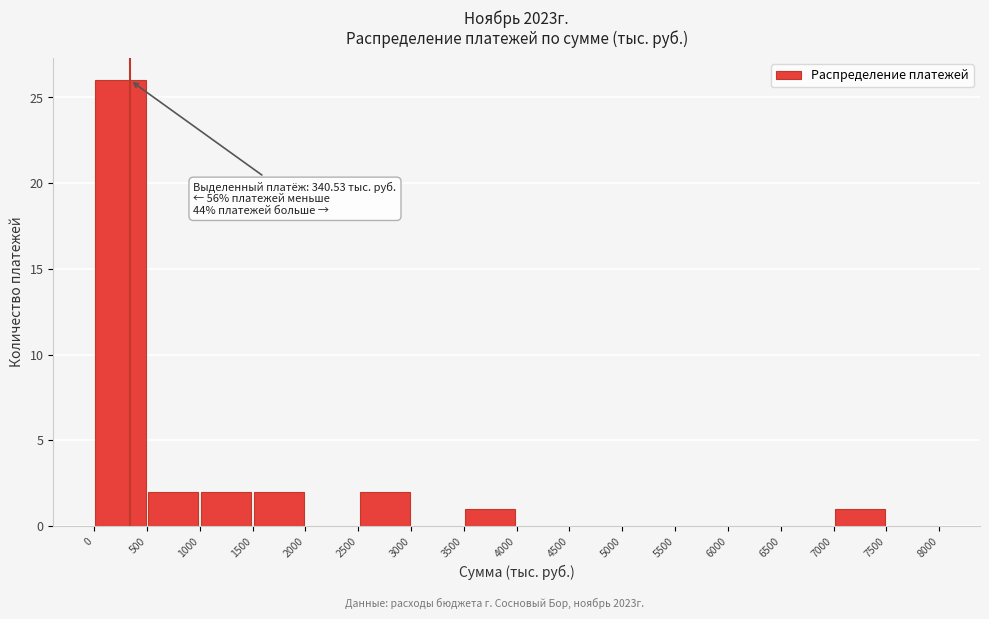

Which range on the x-axis has the tallest bar?

0 to 500